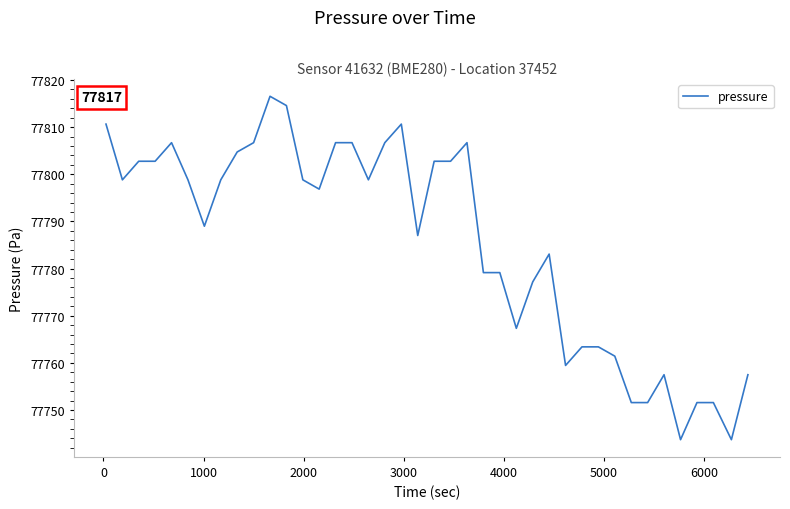

What is the difference between the maximum and minimum values?

72.8